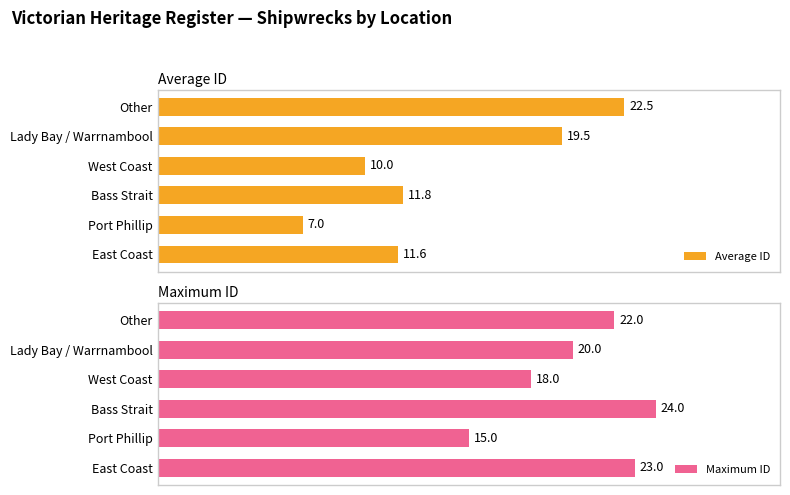

At which label does Average ID reach its peak?

Other